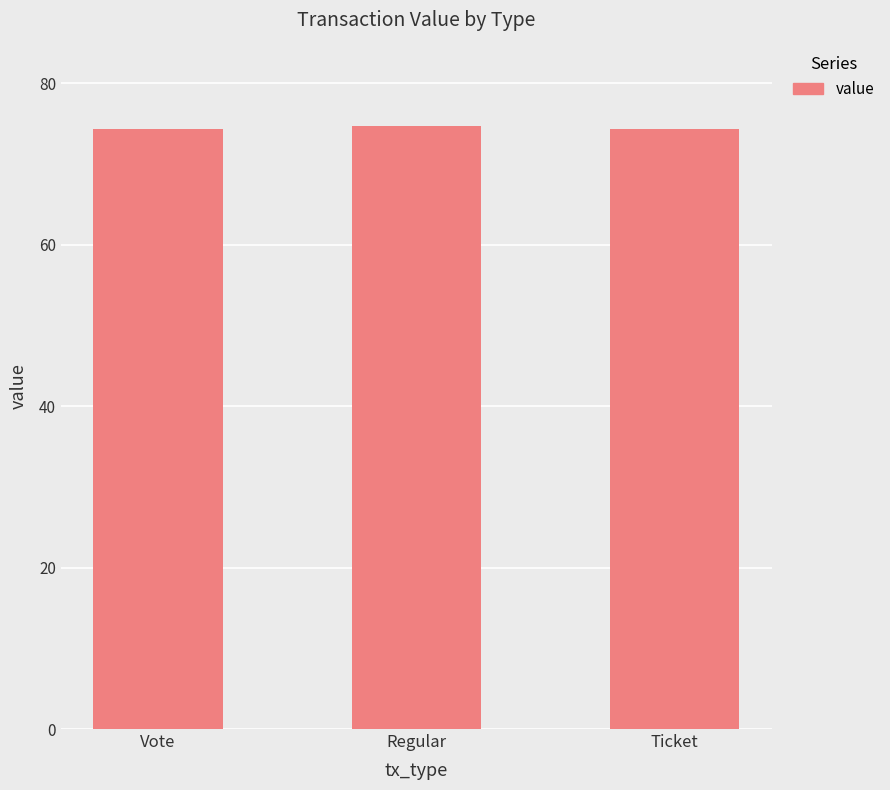

True or false: the data shows 74.3 at Ticket.

True